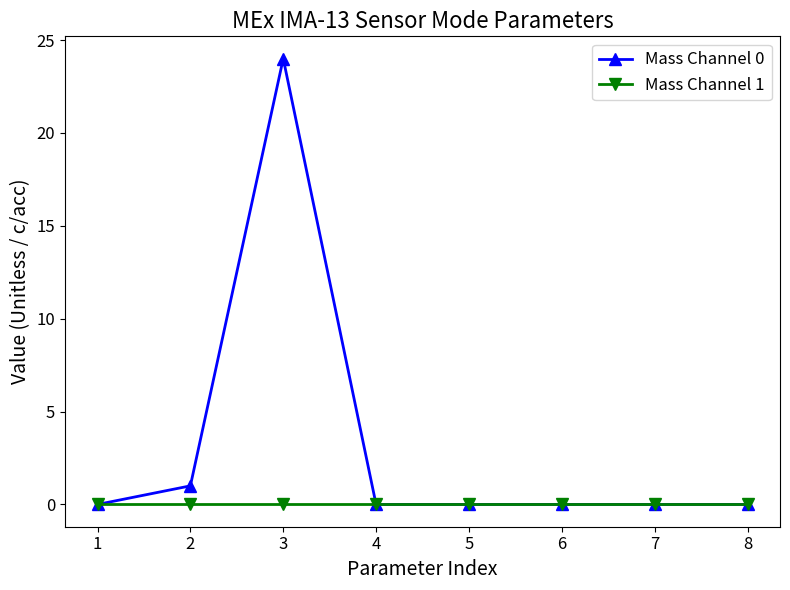

Reading right to left, what are all the values shown in this chart?

Mass Channel 0: 8=0	7=0	6=0	5=0	4=0	3=24	2=1	1=0
Mass Channel 1: 8=0	7=0	6=0	5=0	4=0	3=0	2=0	1=0